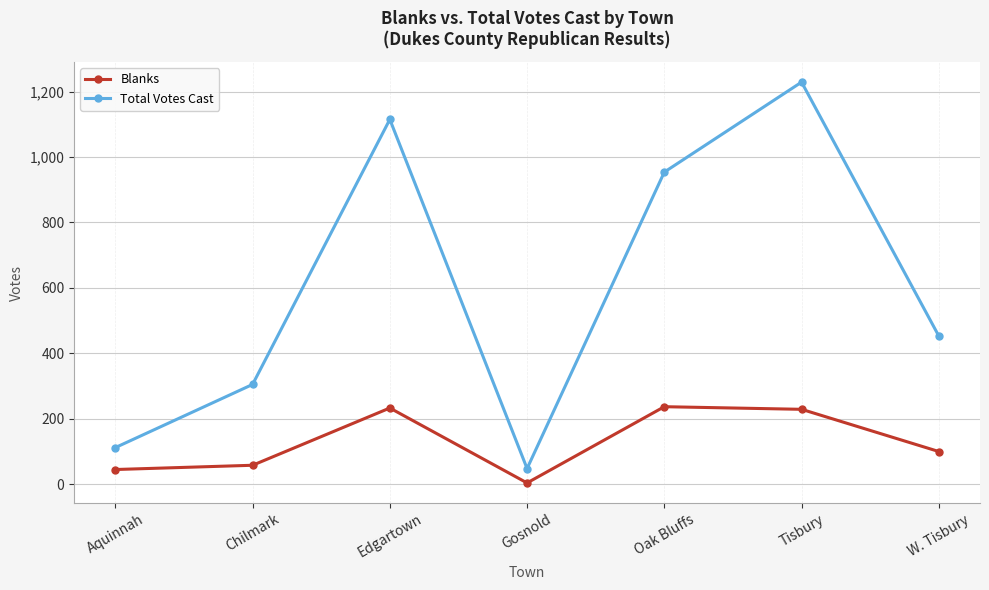

How many series are shown in this chart?

2